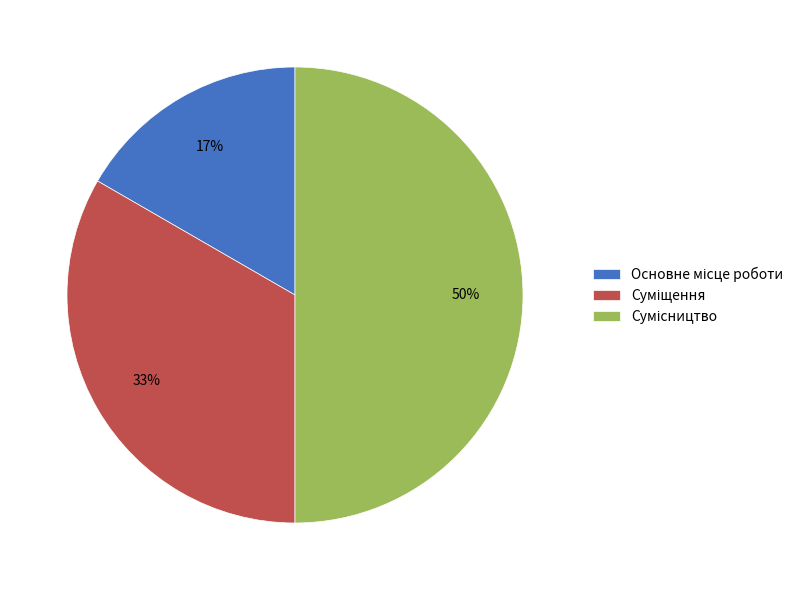

To the nearest percent, what is the average slice percentage?

33%